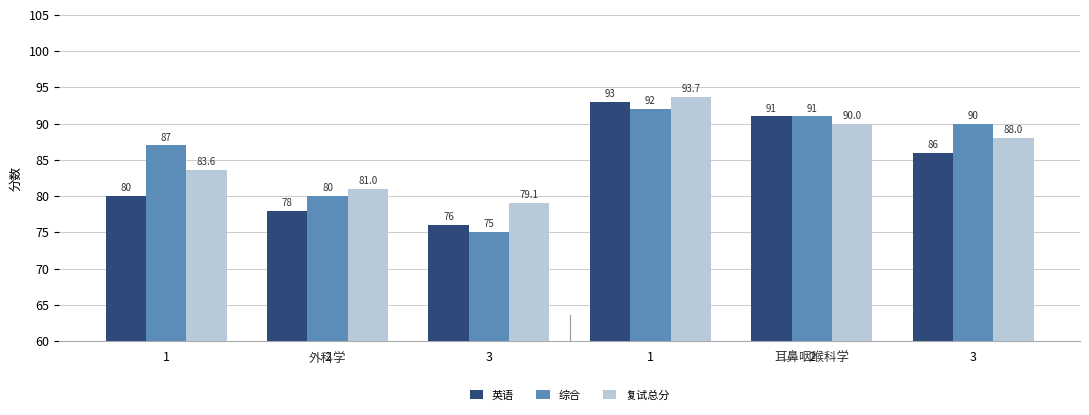

What is the label of the 1st bar from the right?

3